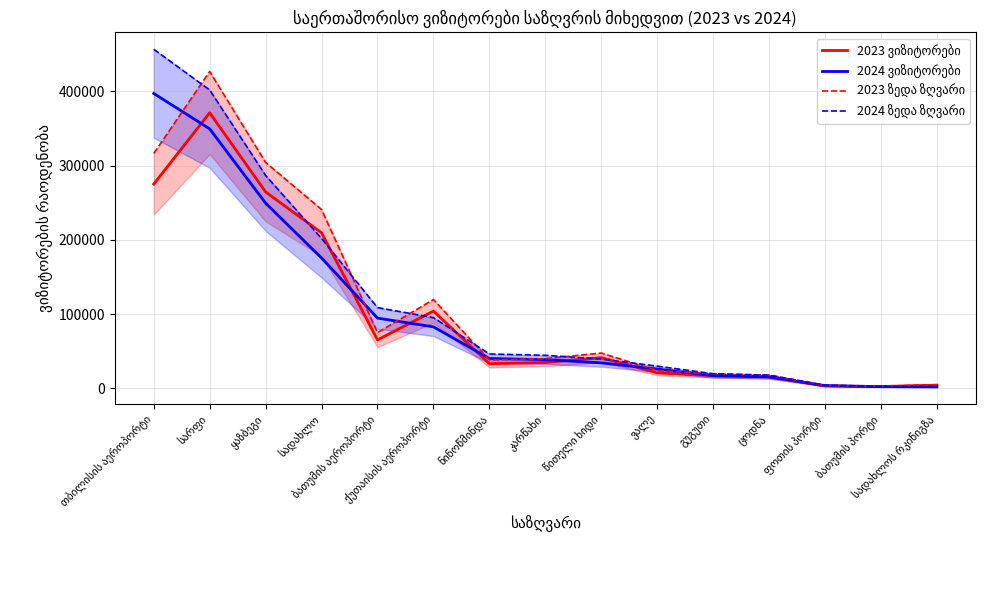

Reading left to right, list all the values displayed in this chart.

2023 ვიზიტორები: თბილისის აეროპორტი=275107.0	სარფი=371216.0	ყაზბეგი=264624.0	სადახლო=209505.0	ბათუმის აეროპორტი=65338.0	ქუთაისის აეროპორტი=104038.0	ნინოწმინდა=33194.0	კარწახი=34859.0	წითელი ხიდი=41353.0	ვალე=20855.0	გუგუთი=17030.0	ცოდნა=15580.0	ფოთის პორტი=3159.0	ბათუმის პორტი=2506.0	სადახლოს რკინიგზა=4283.0
2024 ვიზიტორები: თბილისის აეროპორტი=397261.0	სარფი=349551.0	ყაზბეგი=249460.0	სადახლო=175597.0	ბათუმის აეროპორტი=94609.0	ქუთაისის აეროპორტი=82863.0	ნინოწმინდა=40239.0	კარწახი=38712.0	წითელი ხიდი=34328.0	ვალე=26026.0	გუგუთი=17114.0	ცოდნა=15399.0	ფოთის პორტი=3675.0	ბათუმის პორტი=2285.0	სადახლოს რკინიგზა=1967.0
2023 ზედა ზღვარი: თბილისის აეროპორტი=316373.0	სარფი=426898.4	ყაზბეგი=304317.6	სადახლო=240930.7	ბათუმის აეროპორტი=75138.7	ქუთაისის აეროპორტი=119643.7	ნინოწმინდა=38173.1	კარწახი=40087.8	წითელი ხიდი=47555.9	ვალე=23983.2	გუგუთი=19584.5	ცოდნა=17917.0	ფოთის პორტი=3632.8	ბათუმის პორტი=2881.9	სადახლოს რკინიგზა=4925.4
2024 ზედა ზღვარი: თბილისის აეროპორტი=456850.1	სარფი=401983.6	ყაზბეგი=286879.0	სადახლო=201936.5	ბათუმის აეროპორტი=108800.3	ქუთაისის აეროპორტი=95292.4	ნინოწმინდა=46274.8	კარწახი=44518.8	წითელი ხიდი=39477.2	ვალე=29929.9	გუგუთი=19681.1	ცოდნა=17708.8	ფოთის პორტი=4226.2	ბათუმის პორტი=2627.8	სადახლოს რკინიგზა=2262.0